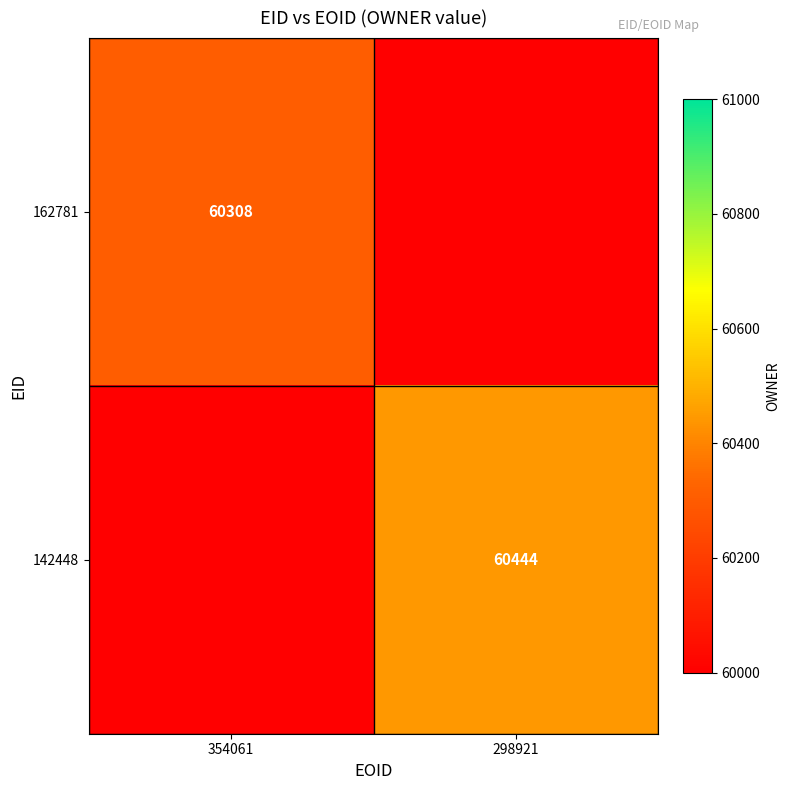

The value of 162781 at 354061 is 84881. True or false?

False